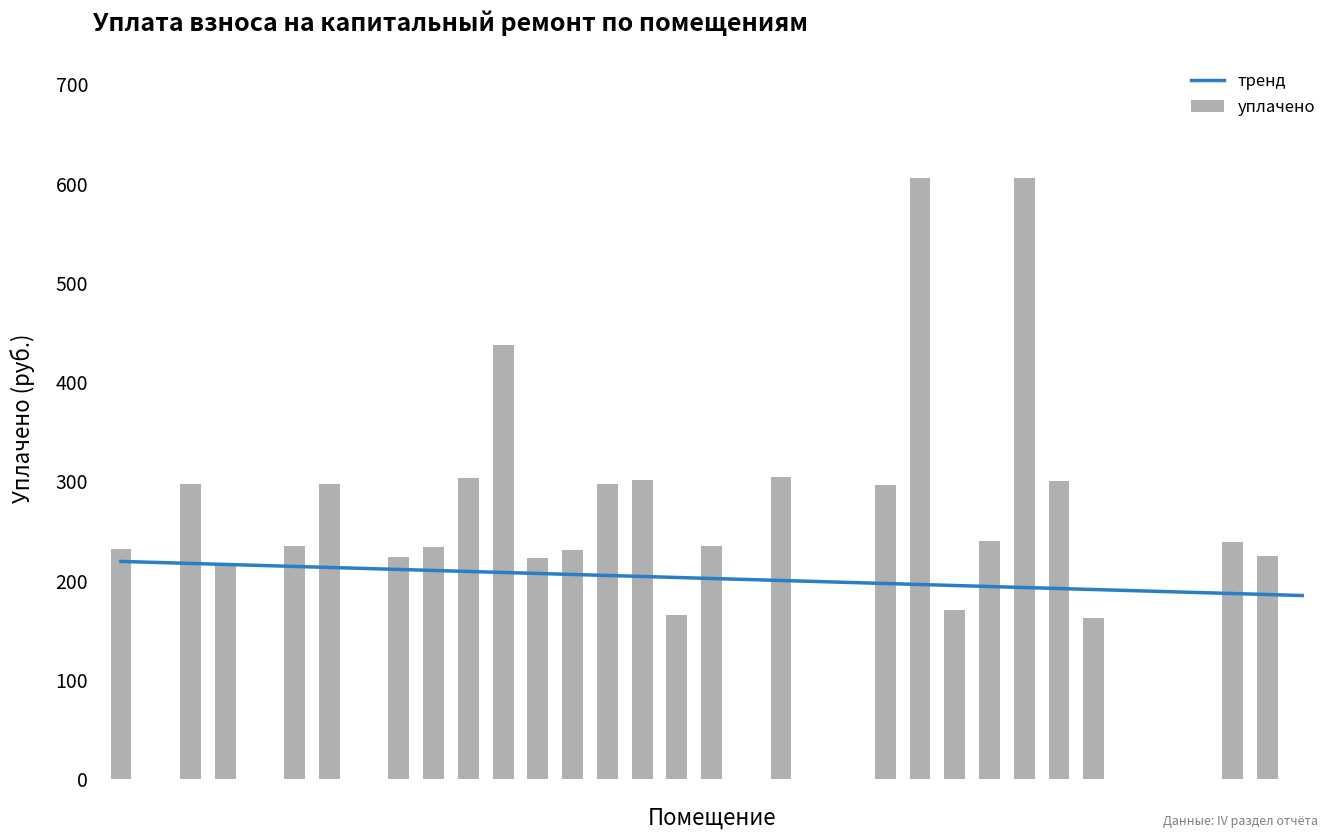

True or false: the data shows 231.1 at 13.

True